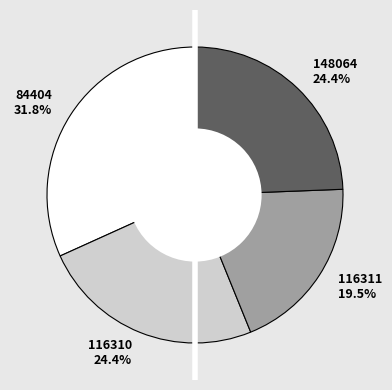

True or false: 148064 accounts for 24% of the total.

True